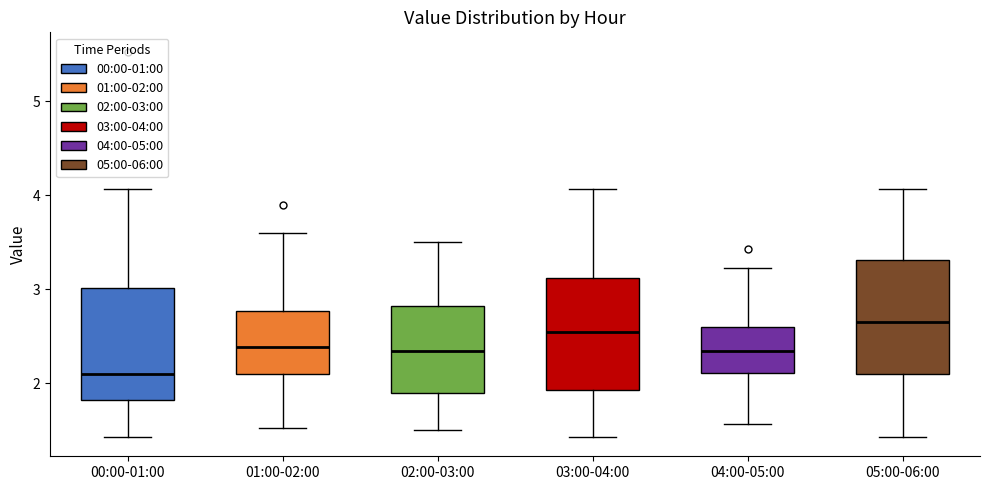

Which box's median line is the lowest?

00:00-01:00